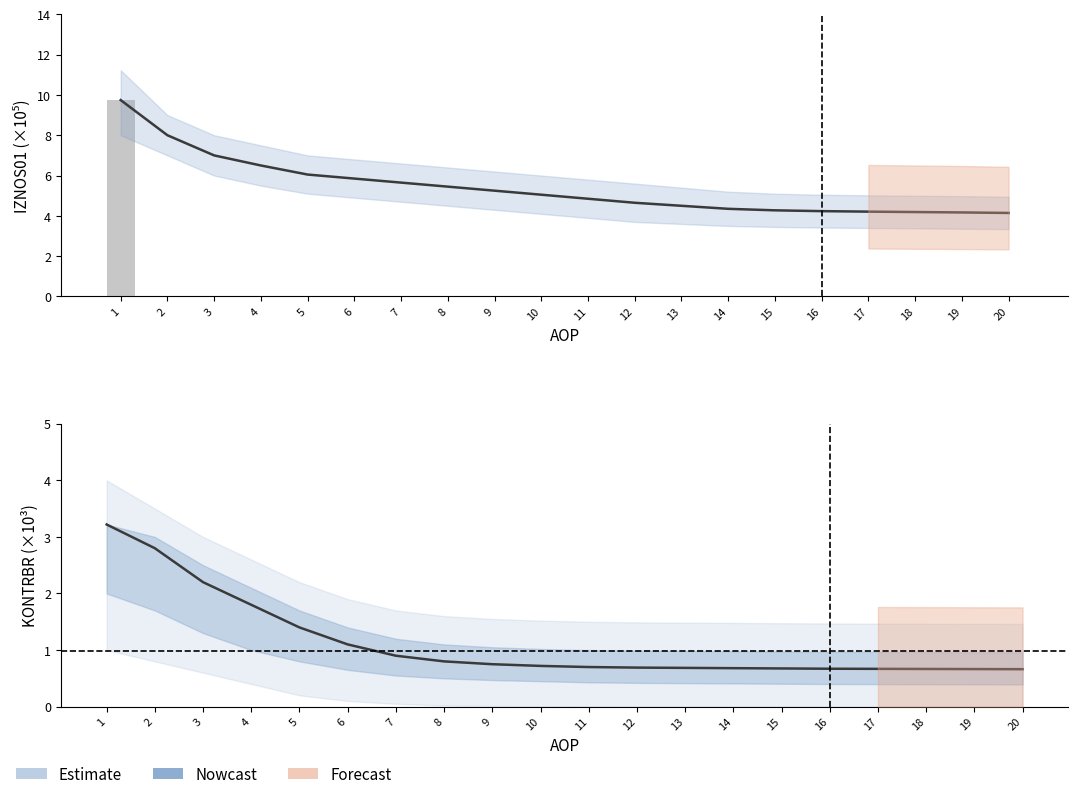

The value of KONTRBR at 15 is 1.0. True or false?

False